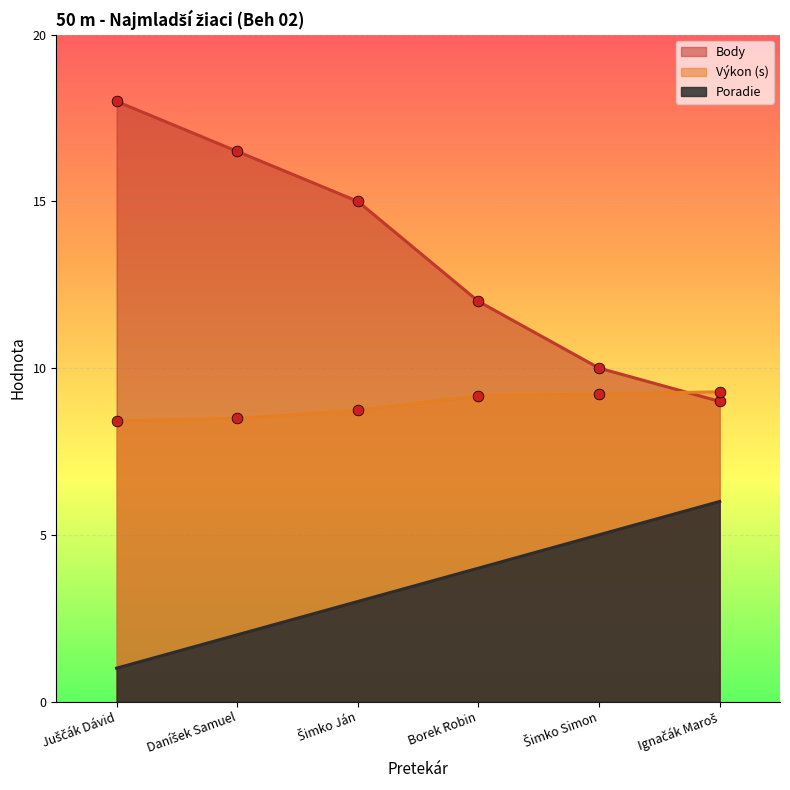

Which series reaches the maximum Y coordinate?

Body